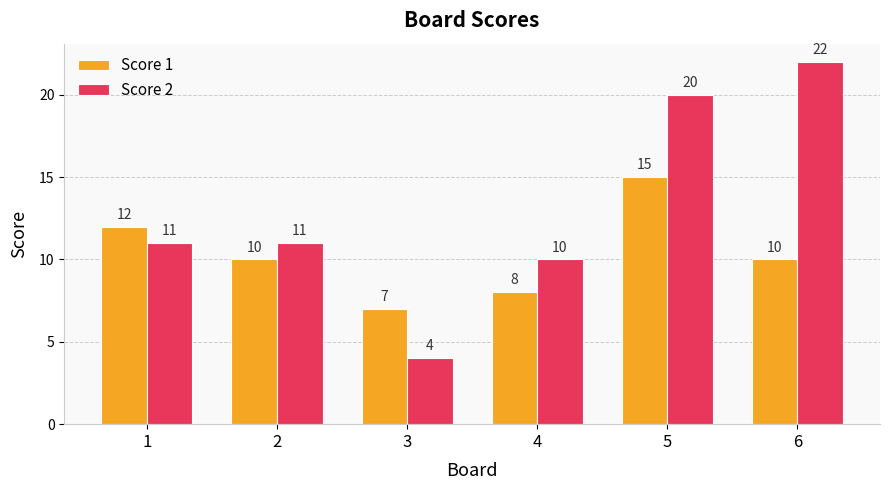

At which category is the sum across all series the highest?

5